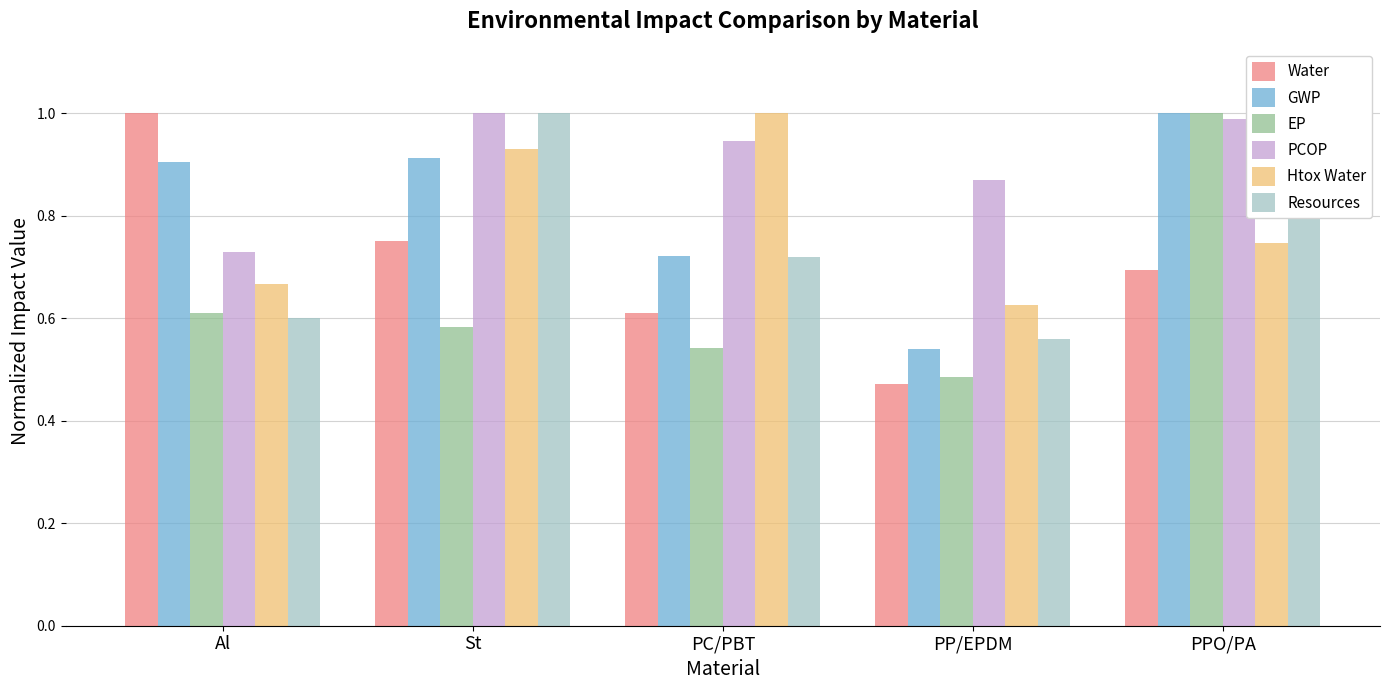

List the labels in order of Htox Water value, smallest first.

PP/EPDM, Al, PPO/PA, St, PC/PBT